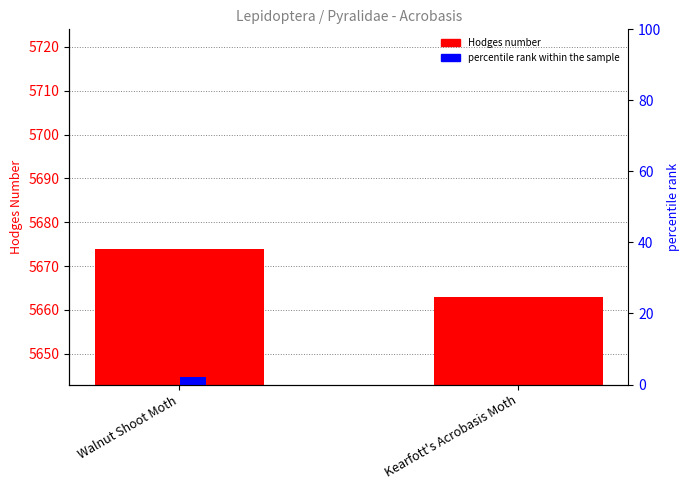

What is the difference between the Hodges values at Walnut Shoot Moth and Kearfott's Acrobasis Moth?

11